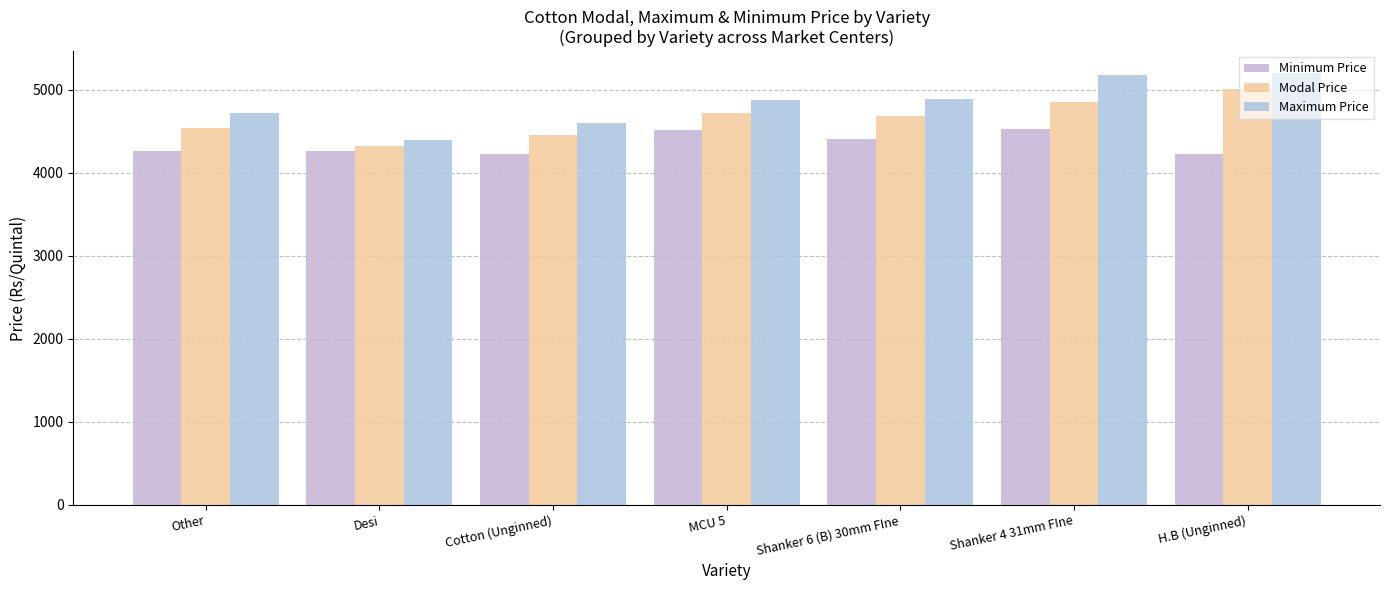

Reading left to right, list all the values displayed in this chart.

Minimum Price: Other=4269	Desi=4258	Cotton (Unginned)=4222	MCU 5=4520	Shanker 6 (B) 30mm FIne=4411	Shanker 4 31mm FIne=4525	H.B (Unginned)=4230
Modal Price: Other=4535	Desi=4325	Cotton (Unginned)=4451	MCU 5=4720	Shanker 6 (B) 30mm FIne=4680	Shanker 4 31mm FIne=4850	H.B (Unginned)=5005
Maximum Price: Other=4718	Desi=4400	Cotton (Unginned)=4595	MCU 5=4880	Shanker 6 (B) 30mm FIne=4887	Shanker 4 31mm FIne=5175	H.B (Unginned)=5205